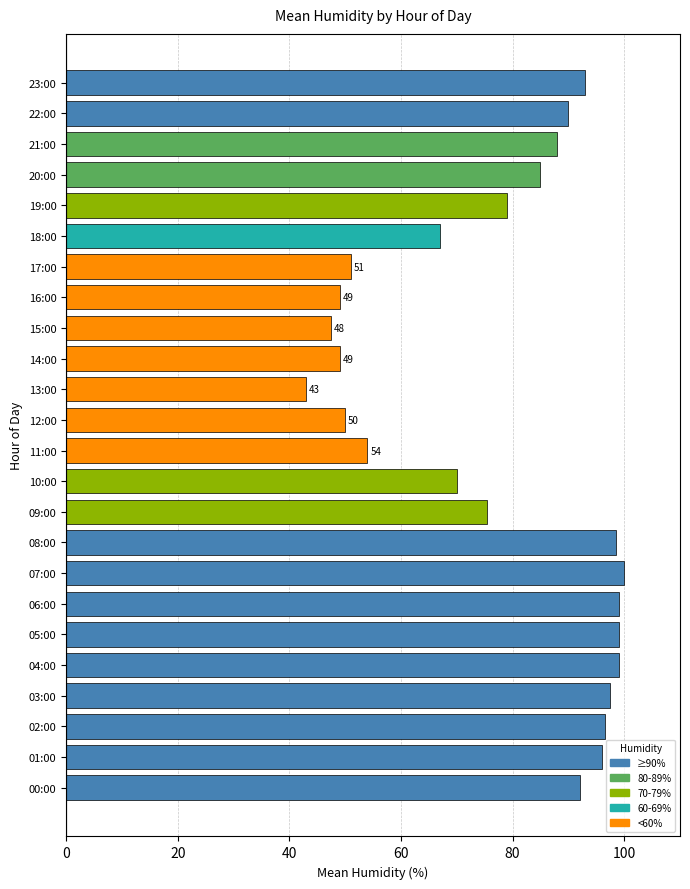

At which category does the chart reach its peak across all series?

07:00